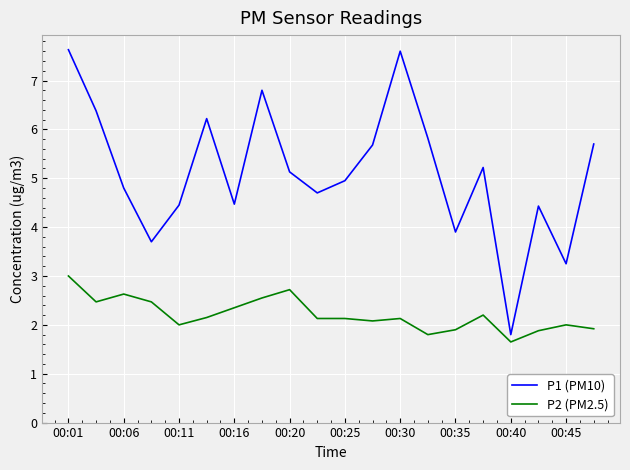

Which series has the largest total across all categories?

P1 (PM10)